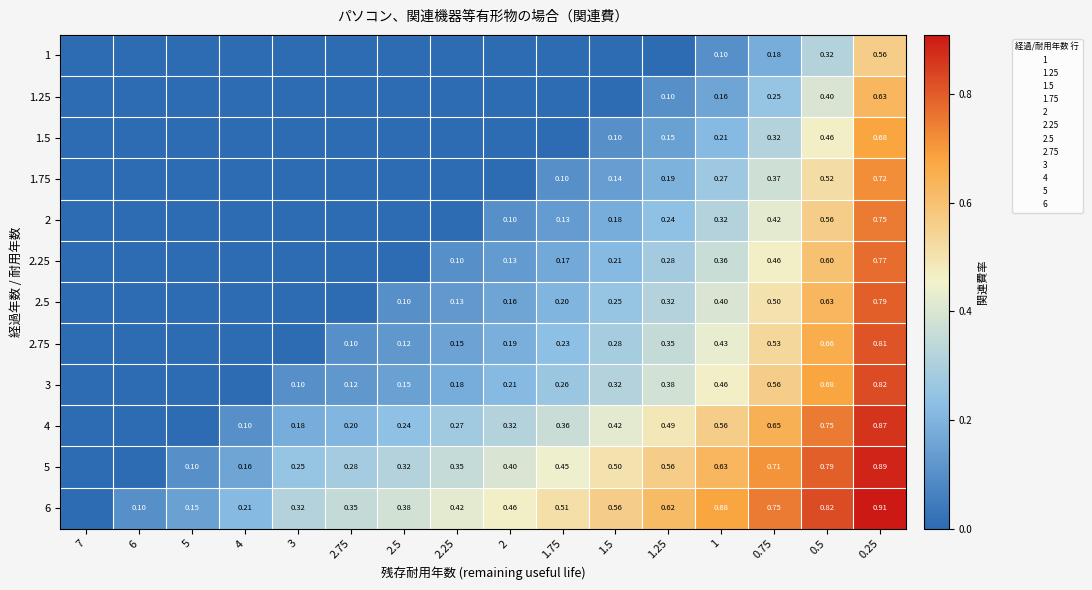

Where is 4 nearest to the value 0?

7